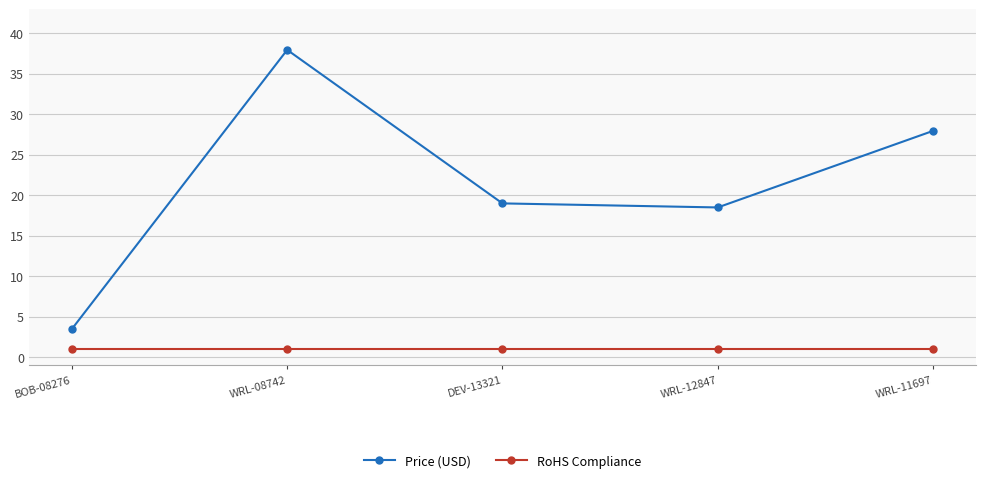

At which label does Price (USD) reach its minimum?

BOB-08276